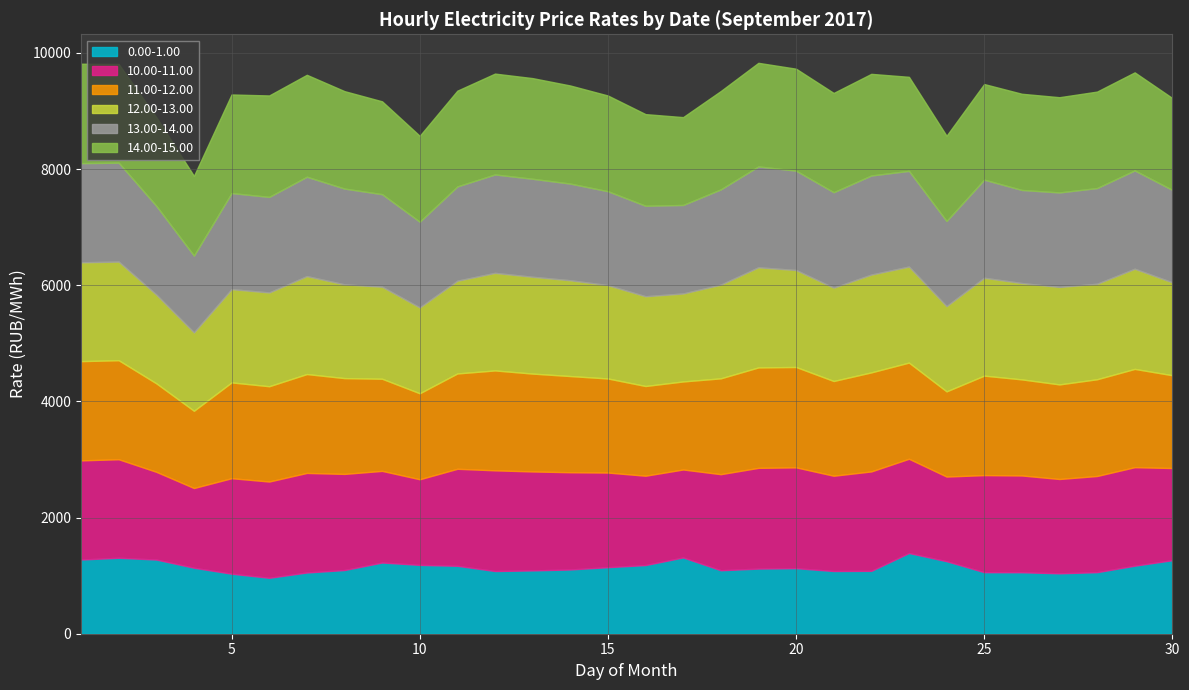

Which series has the largest total across all categories?

14.00-15.00